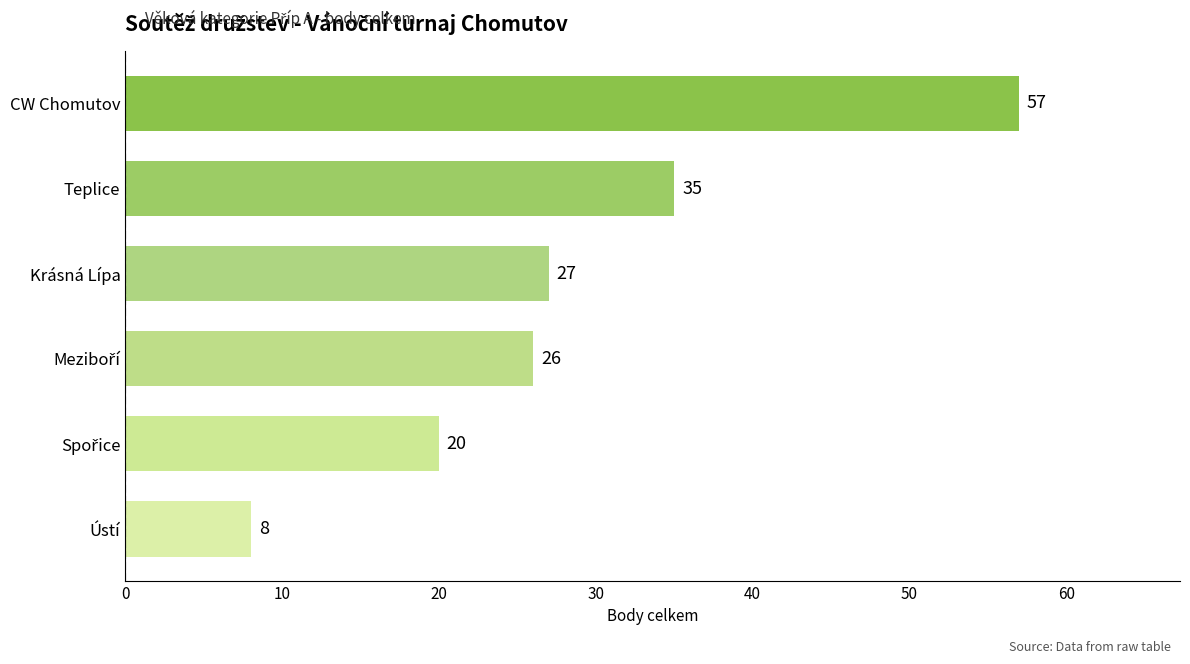

How many values are between 20 and 35?

4